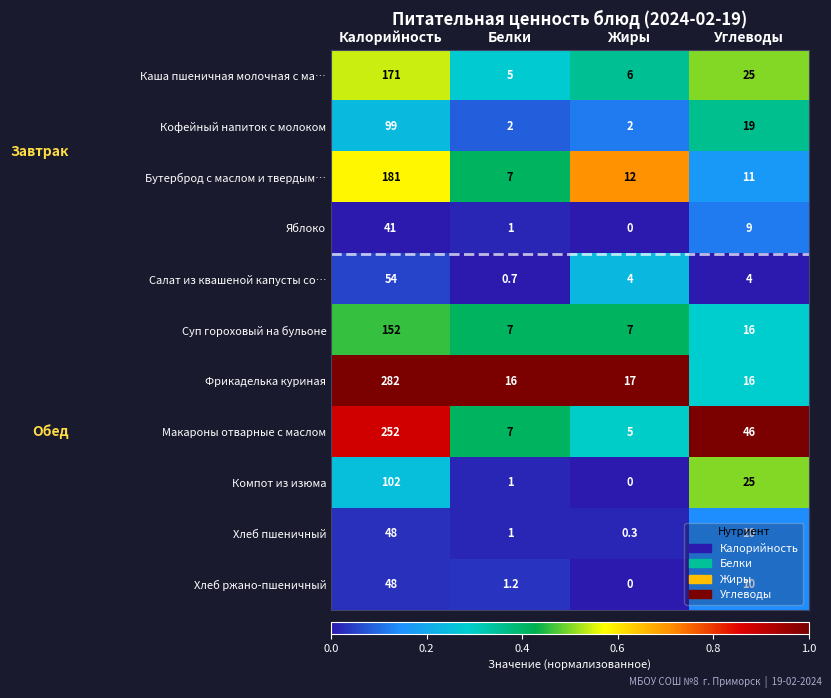

The value of Хлеб ржано-пшеничный at Белки is 1.2. True or false?

True